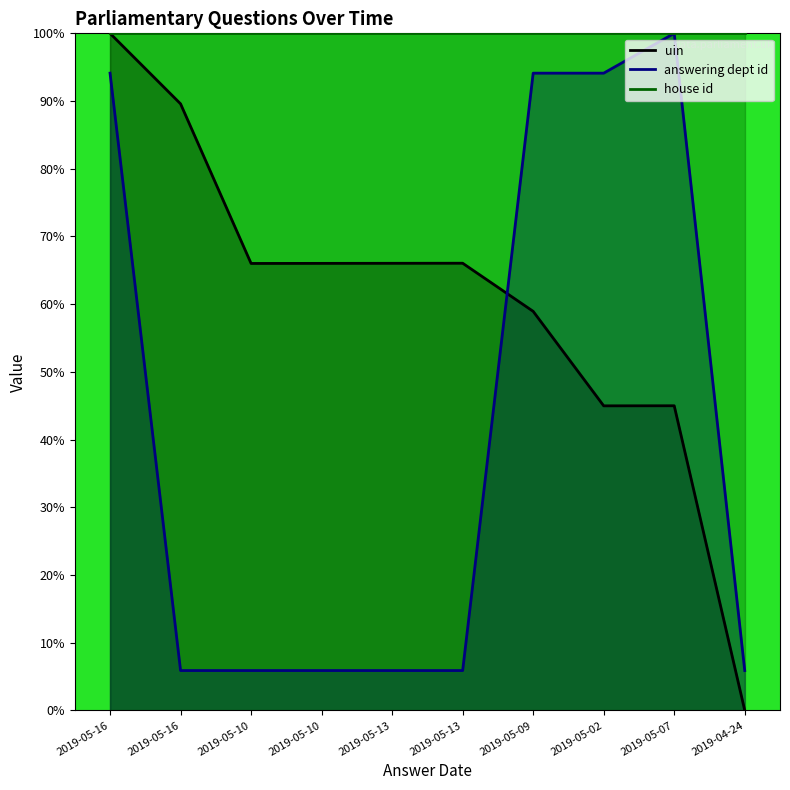

Reading right to left, transcribe all the data shown in this chart.

uin: 2019-04-24=0.0	2019-05-07=45.0	2019-05-02=45.0	2019-05-09=58.9	2019-05-13=66.0	2019-05-13=66.0	2019-05-10=66.0	2019-05-10=66.0	2019-05-16=89.6	2019-05-16=100.0
answering dept id: 2019-04-24=5.9	2019-05-07=100.0	2019-05-02=94.1	2019-05-09=94.1	2019-05-13=5.9	2019-05-13=5.9	2019-05-10=5.9	2019-05-10=5.9	2019-05-16=5.9	2019-05-16=94.1